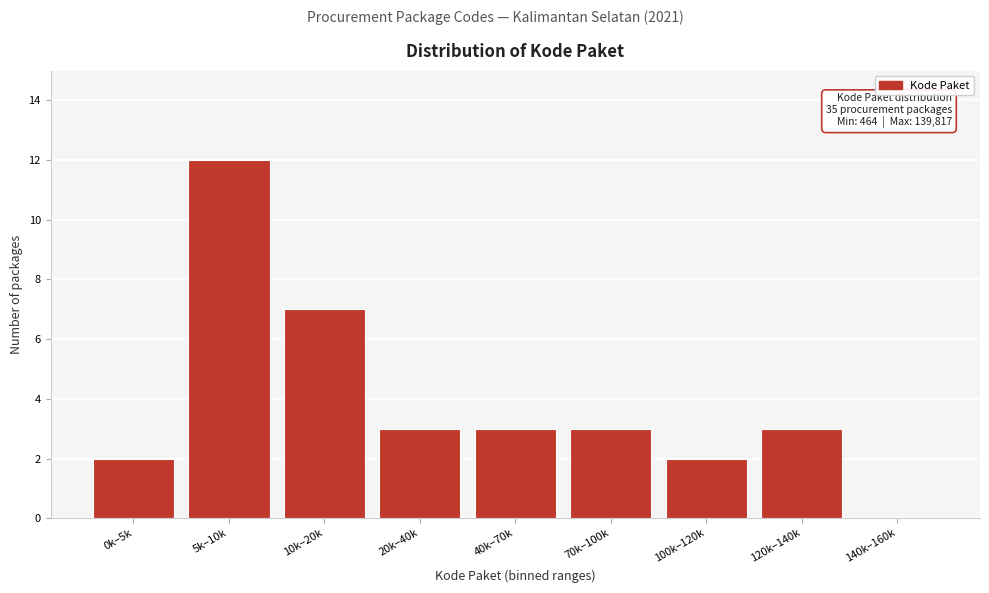

Reading left to right, what are all the values shown in this chart?

0k–5k=2	5k–10k=12	10k–20k=7	20k–40k=3	40k–70k=3	70k–100k=3	100k–120k=2	120k–140k=3	140k–160k=0